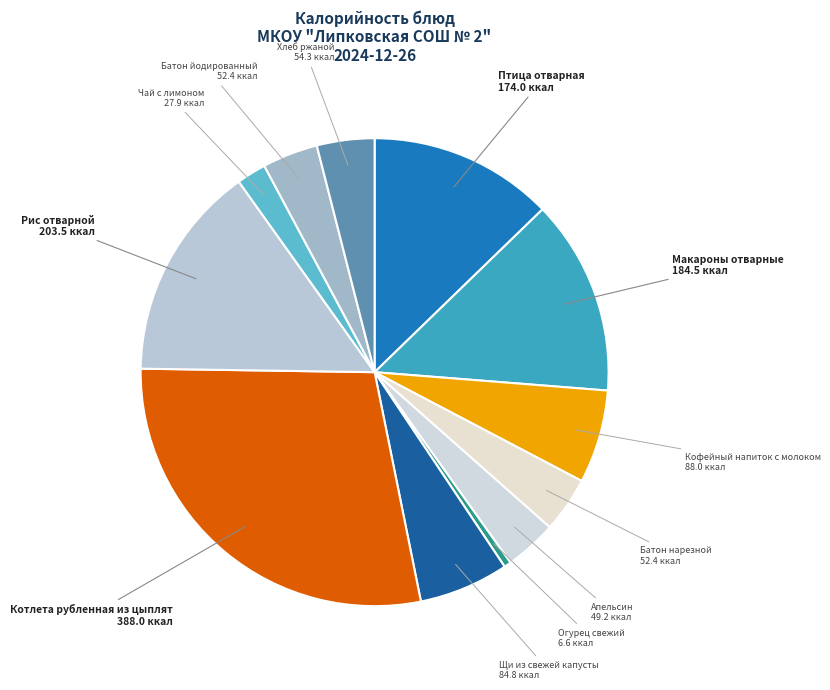

Do Кофейный напиток с молоком and Апельсин together represent more than half of the pie?

No